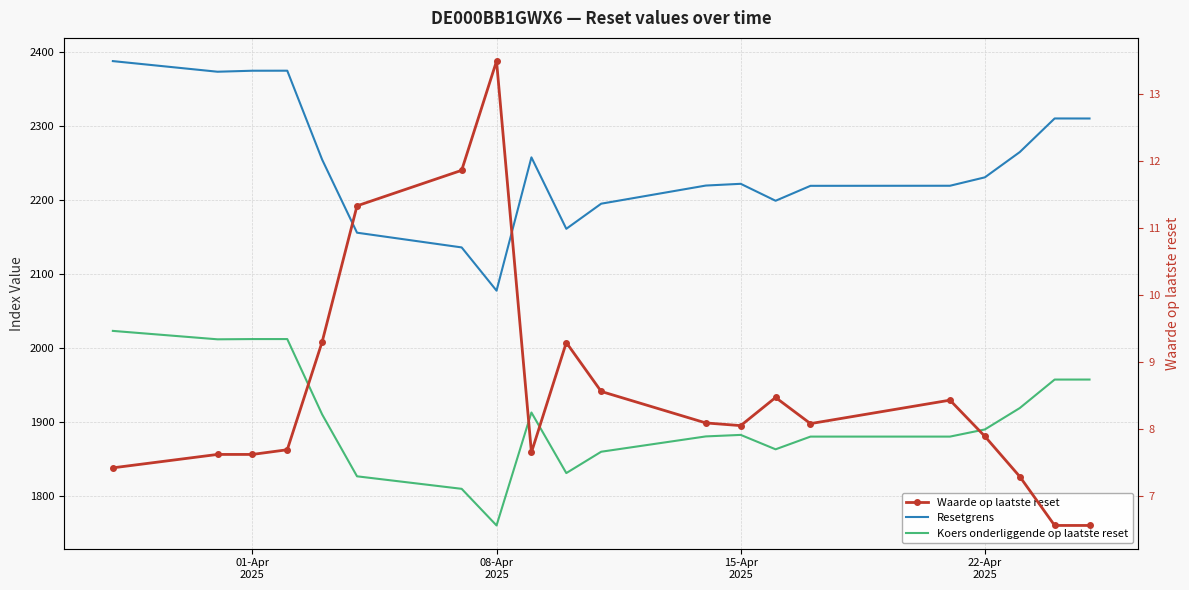

Where is Koers onderliggende op laatste reset nearest to the value 1891?

22-Apr 2025